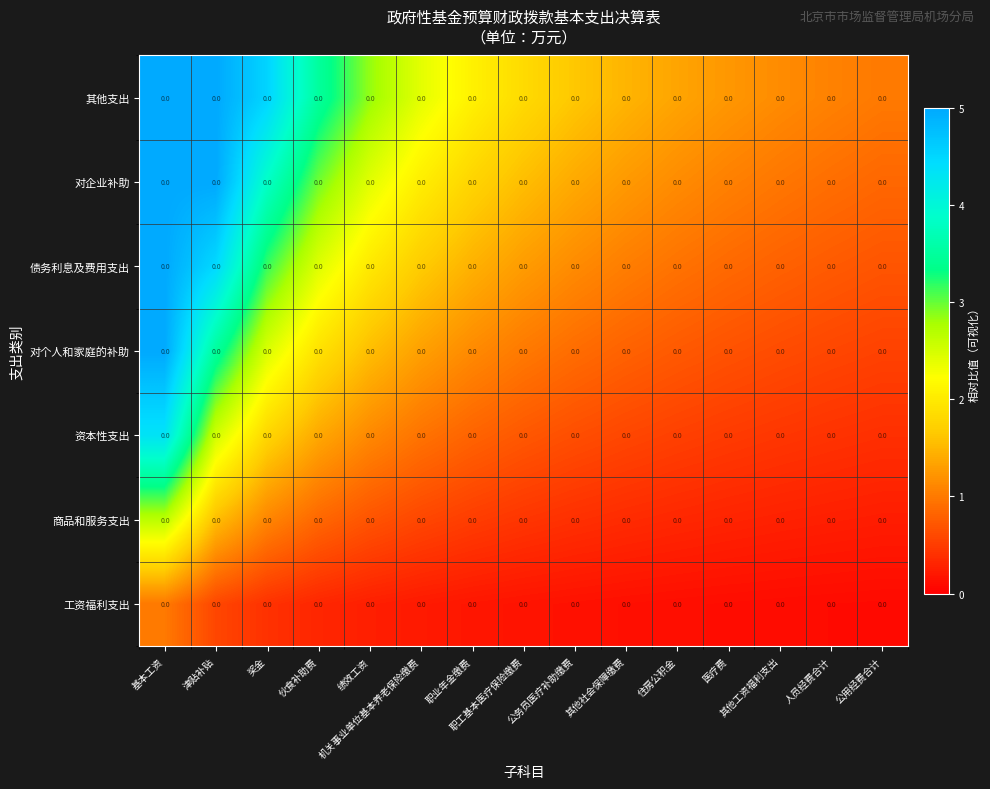

Which category has the highest value in the 工资福利支出 series?

基本工资